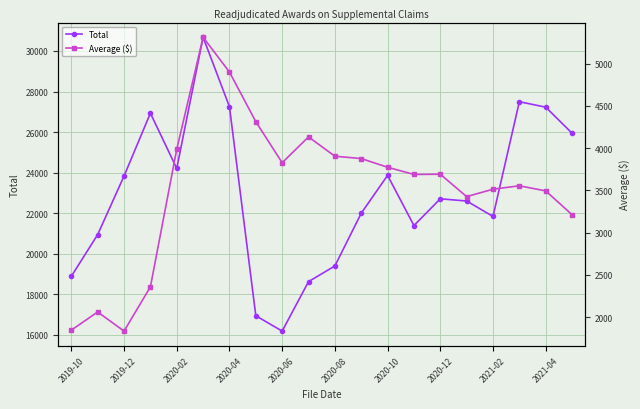

What is the lowest value of the Total series?

16177